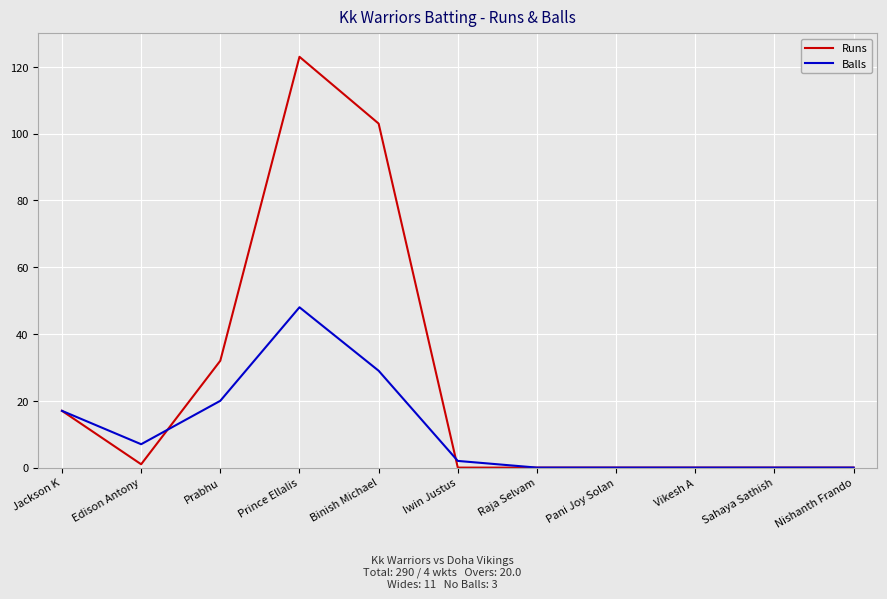

List the series in order of their overall mean, highest first.

Runs, Balls